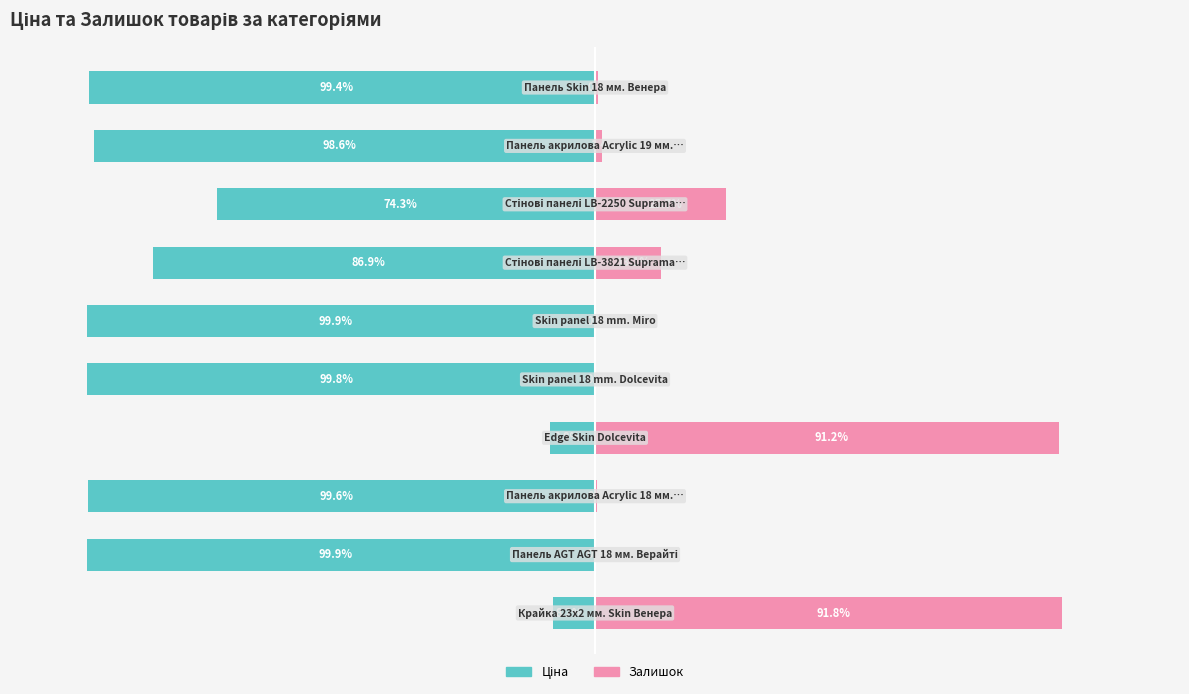

What is the sum of all Залишок values?

224.5